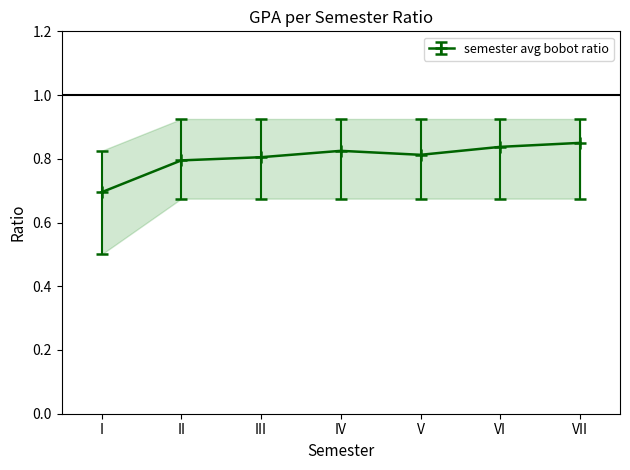

What is the value of the 7th point from the left?

0.8